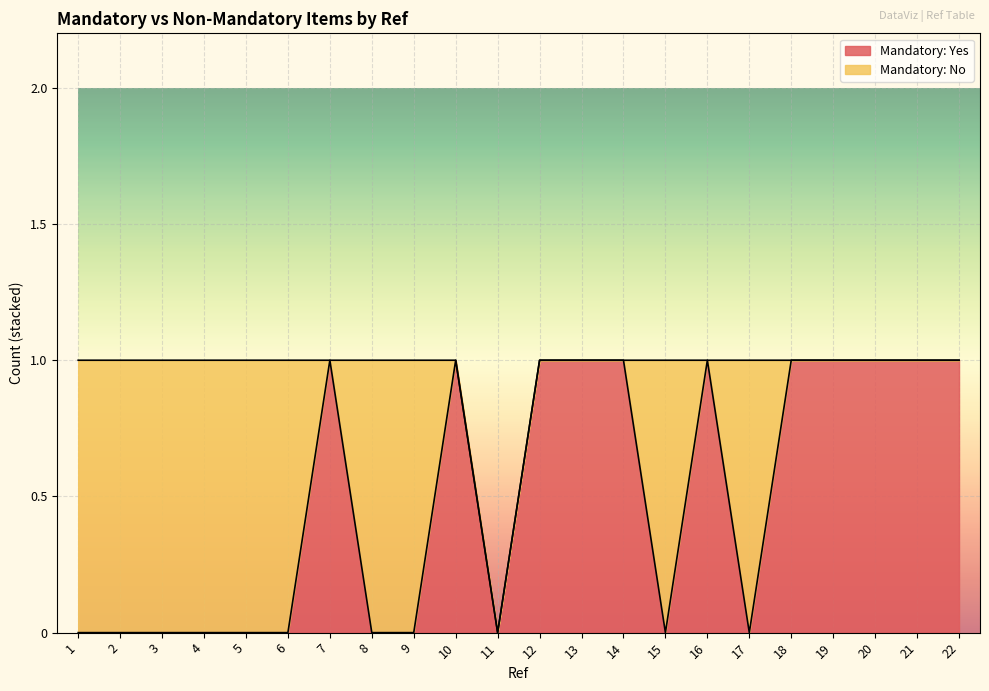

What is the change in value from 2 to 10?

+1